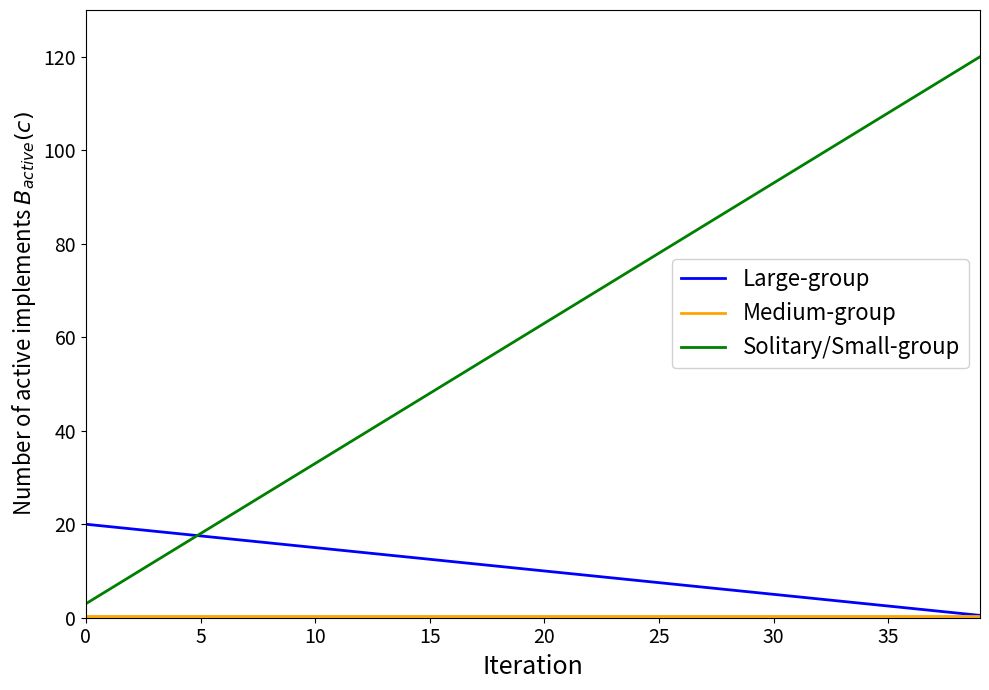

What is the greatest value displayed?

120.0